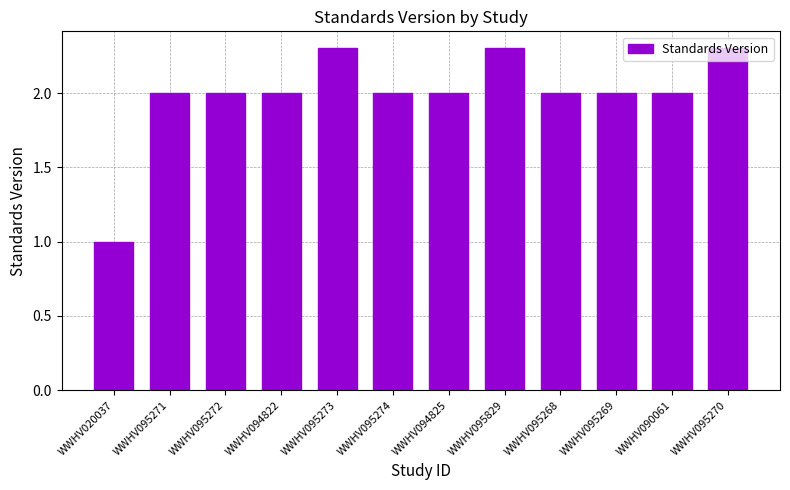

Count the values in the range 2 to 3.

11